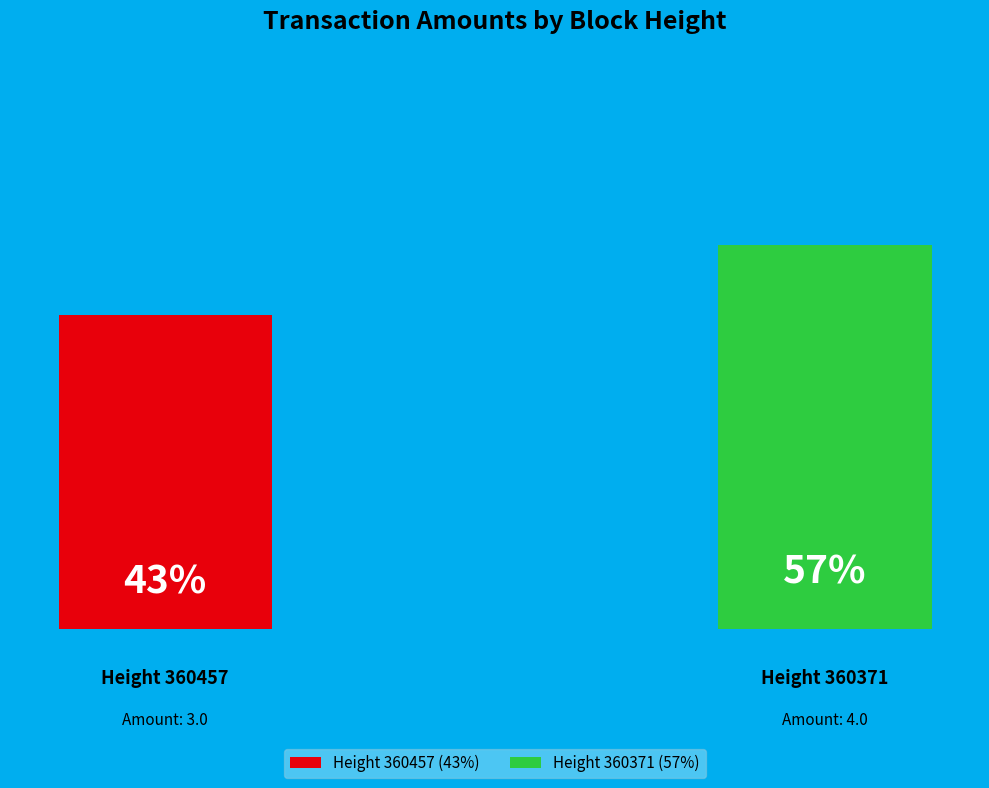

What is the largest slice in the pie chart?

360371